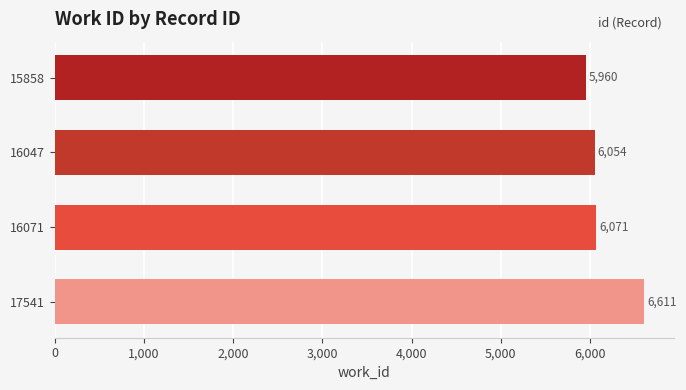

What is the difference between the values at 16071 and 17541?

540